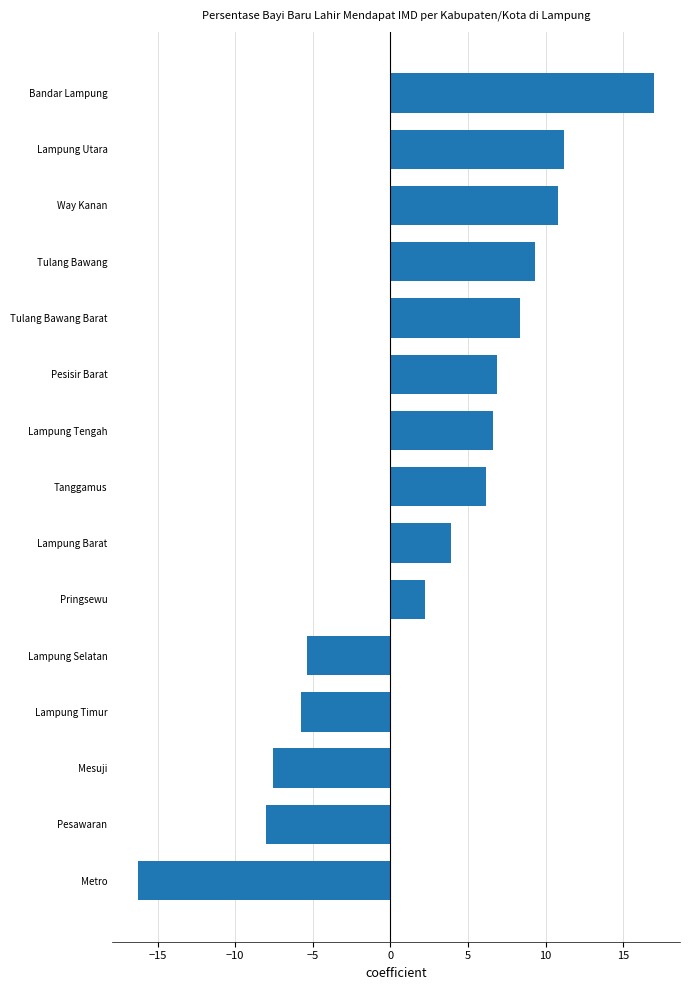

Read the value at Pesisir Barat.

6.8